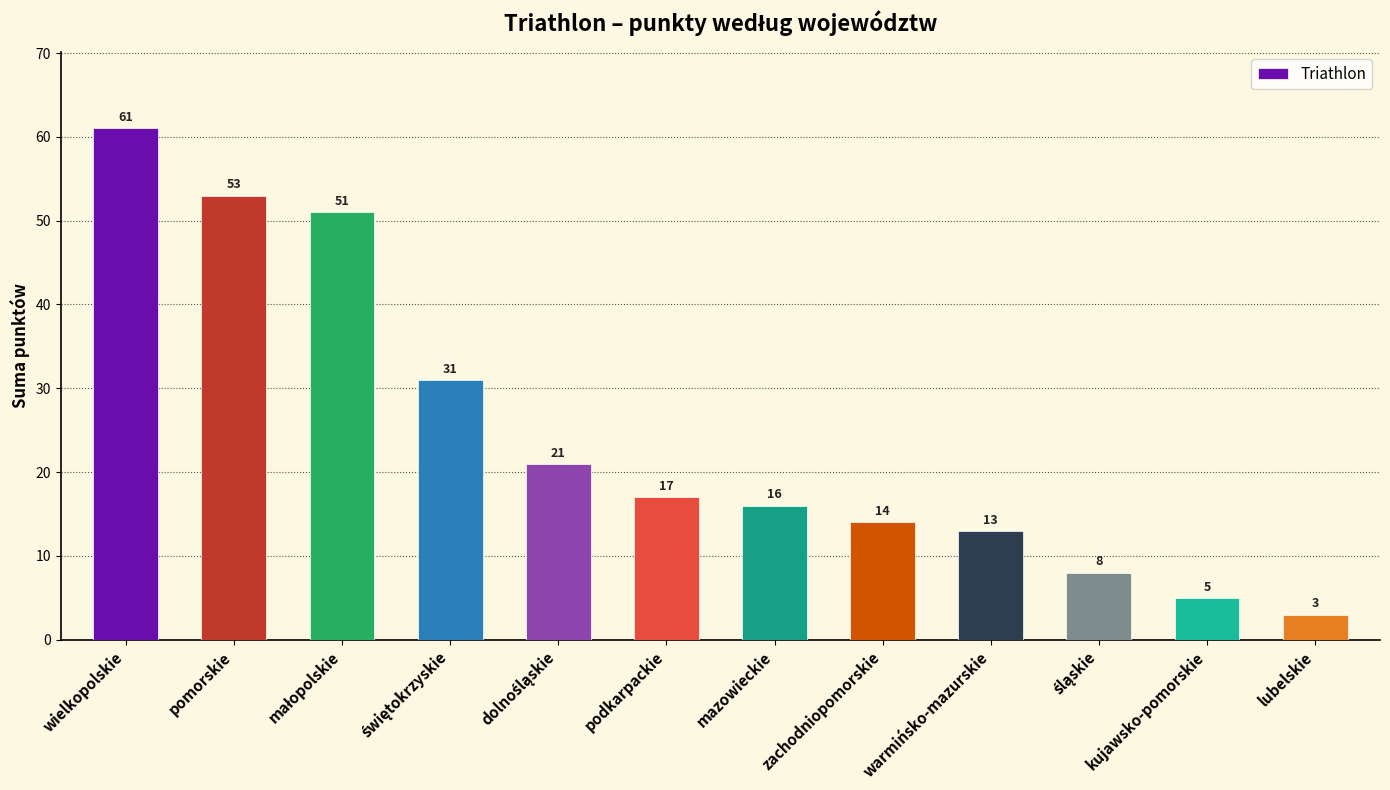

Which category has the lowest value across all series?

lubelskie